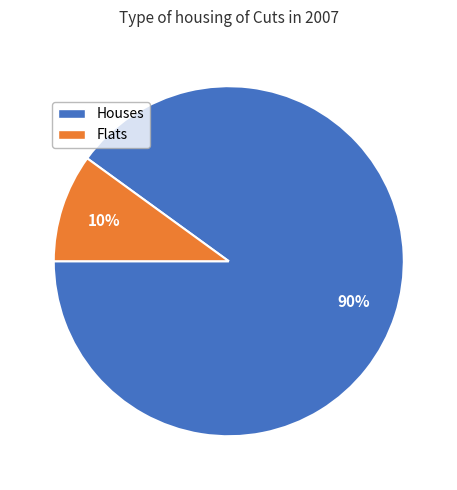

How many segments does this pie chart have?

2